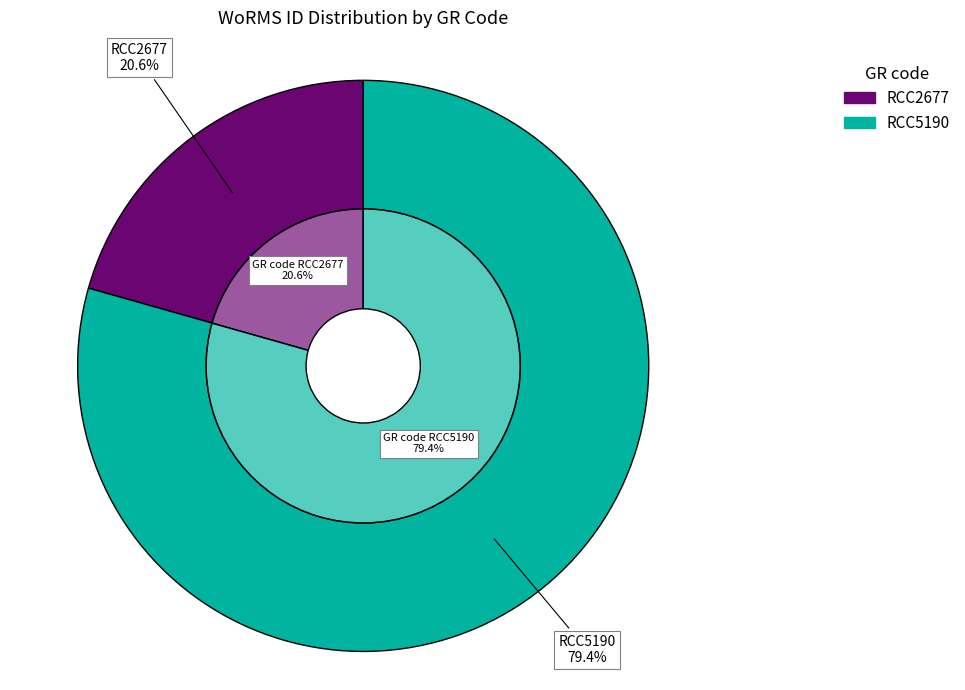

What percentage do RCC2677 and RCC5190 together represent?

100.0%